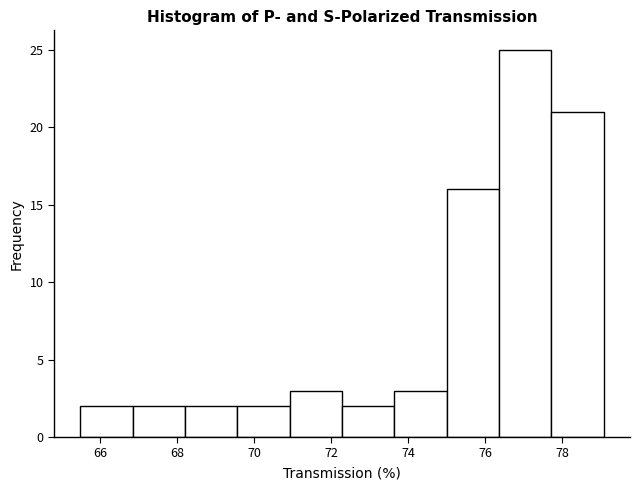

Reading left to right, transcribe this chart: for each bar, give the range it covers on the x-axis and its height. Neither the bar edges nor the heights are printed on the chart, so give them approximately, as read against the axes.

65.4 to 66.8: 2
66.8 to 68.2: 2
68.2 to 69.6: 2
69.6 to 71.0: 2
71.0 to 72.2: 3
72.2 to 73.6: 2
73.6 to 75.0: 3
75.0 to 76.4: 16
76.4 to 77.8: 25
77.8 to 79.0: 21